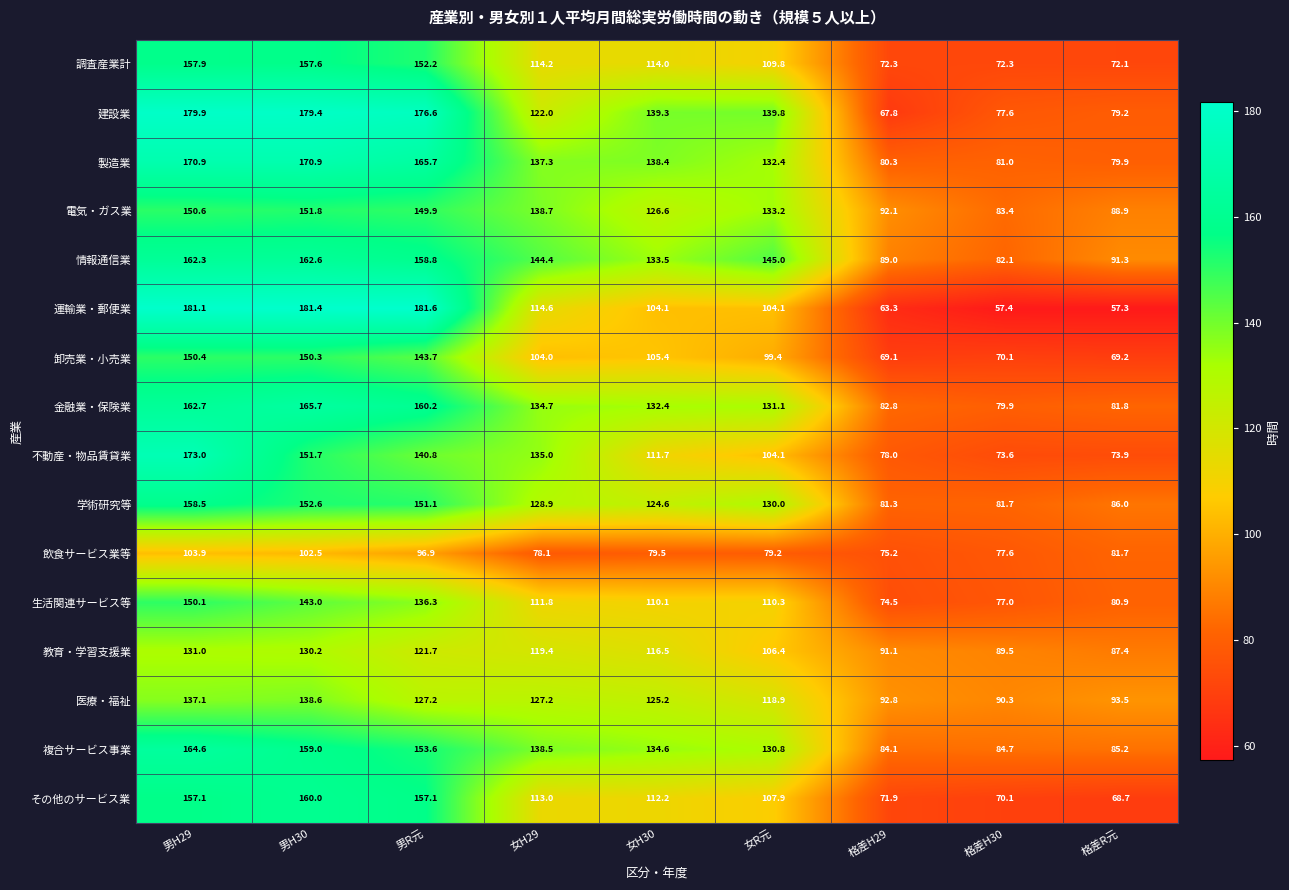

What is the smallest value displayed?

57.3